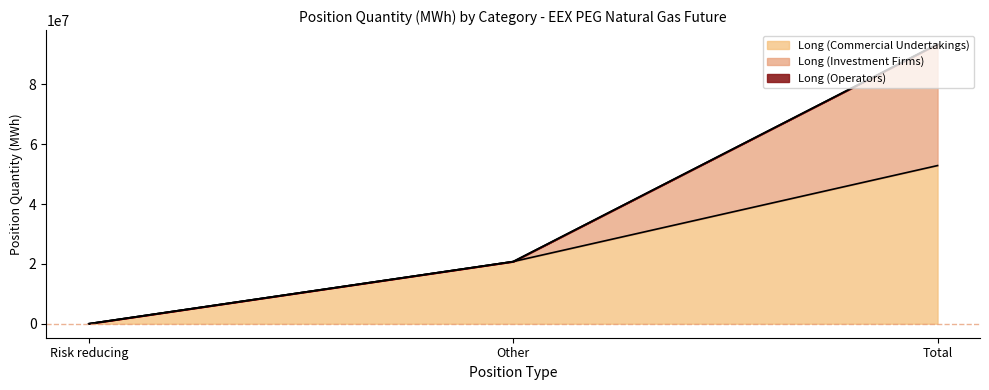

Where is Long (Investment Firms) nearest to the value 20296855?

Risk reducing